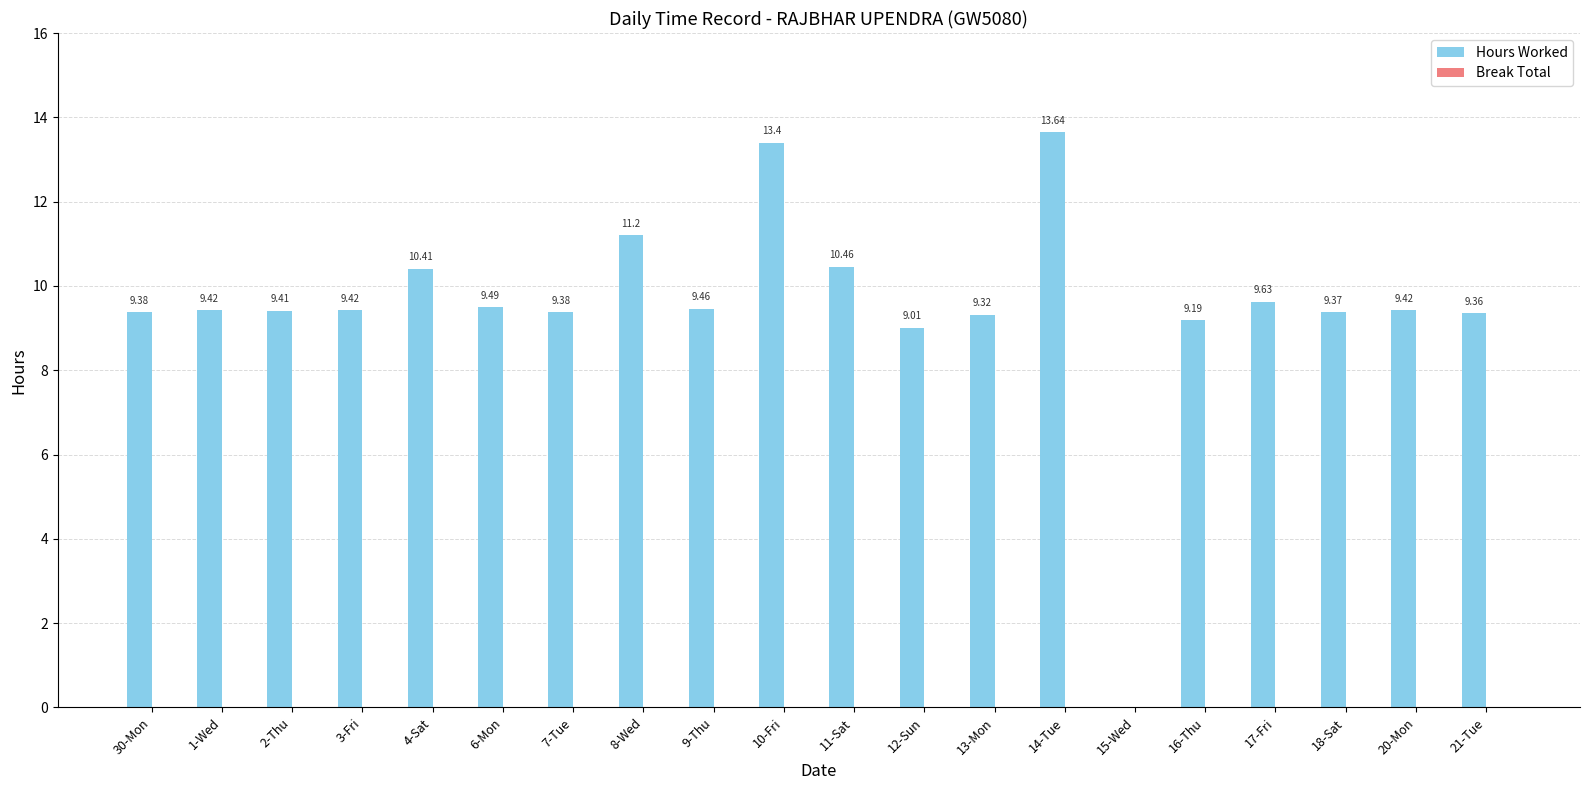

What is the greatest value displayed?

13.6